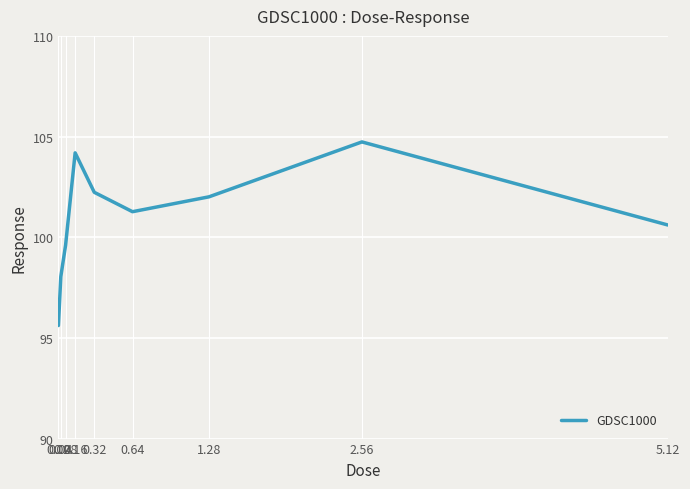

At which category does the data reach its first local valley?

0.64